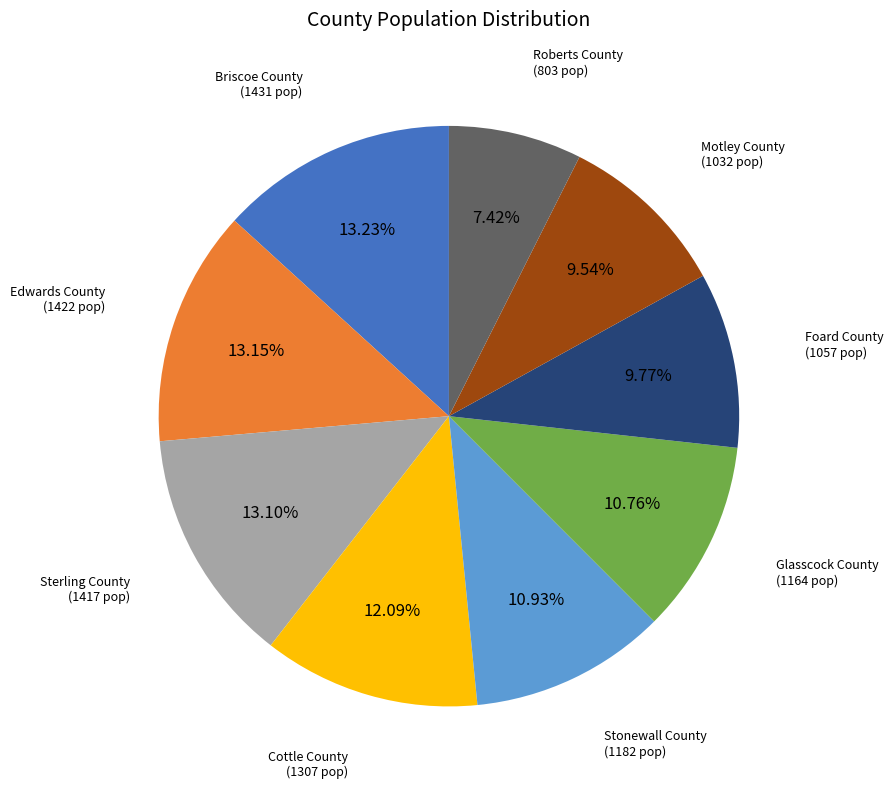

Is there any slice that represents more than half of the pie?

No